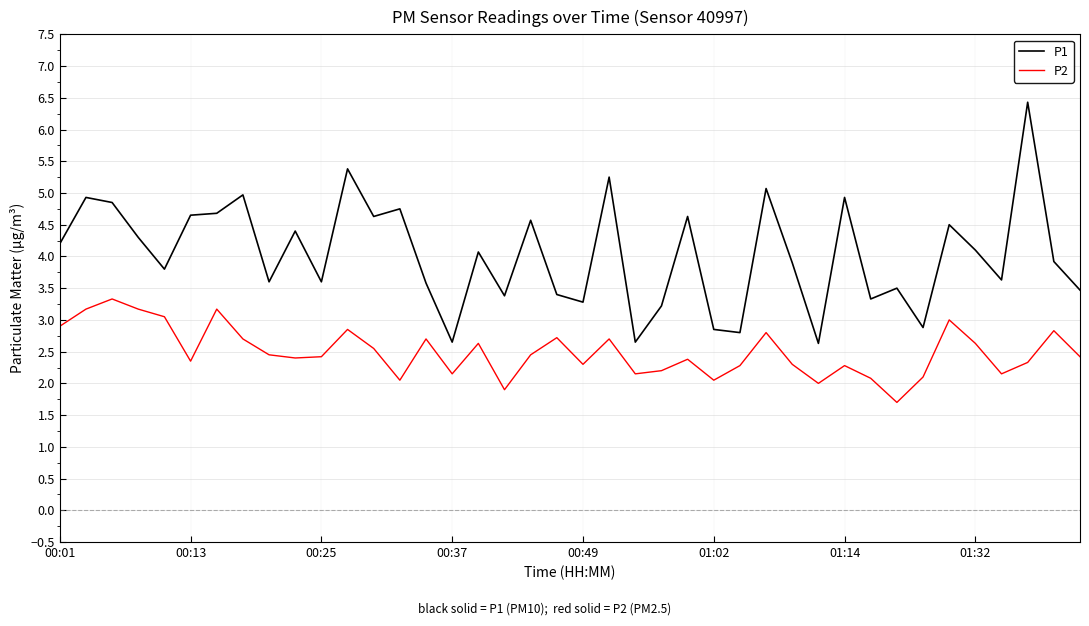

What is the smallest value displayed?

1.7